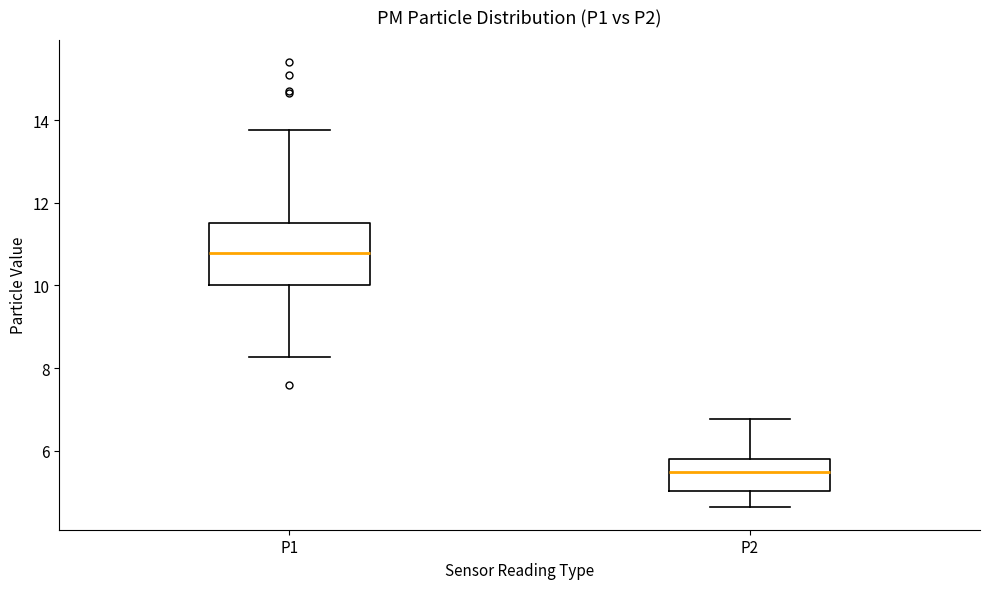

Reading left to right, read every box against the y-axis: the position of its median line, the range the box covers, and the ends of its whiskers. The values are not printed on the chart, so give them approximately, as read against the axis.

P1: median 10.8, box 10.0 to 11.6, whiskers 8.2 to 13.8
P2: median 5.4, box 5.0 to 5.8, whiskers 4.6 to 6.8